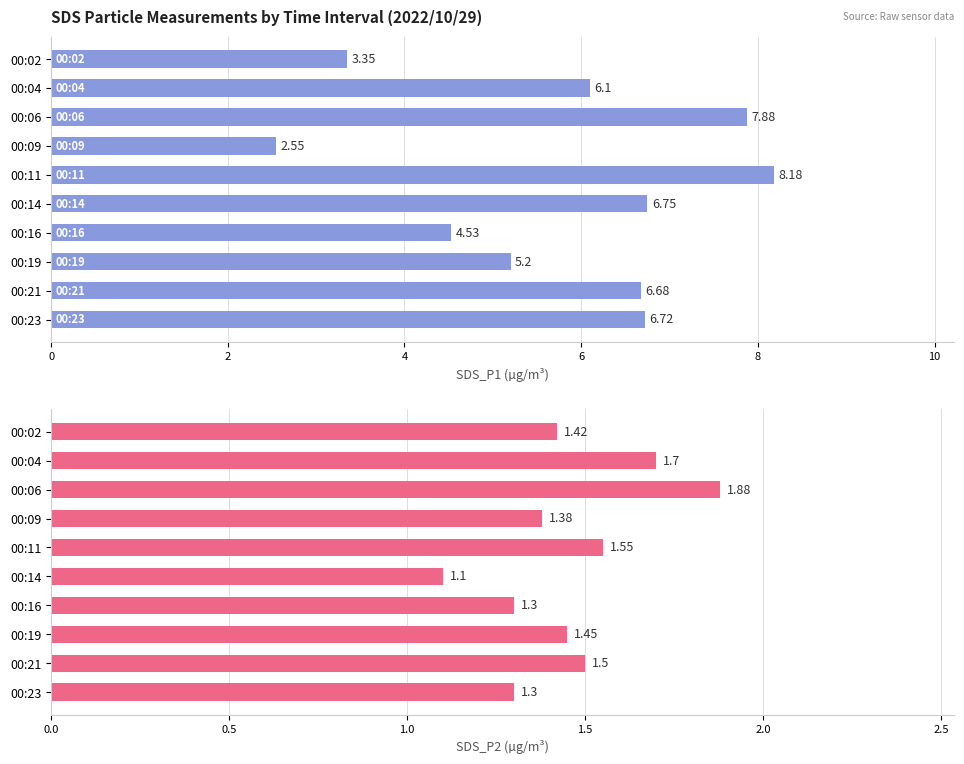

How many bars are there in total?

20